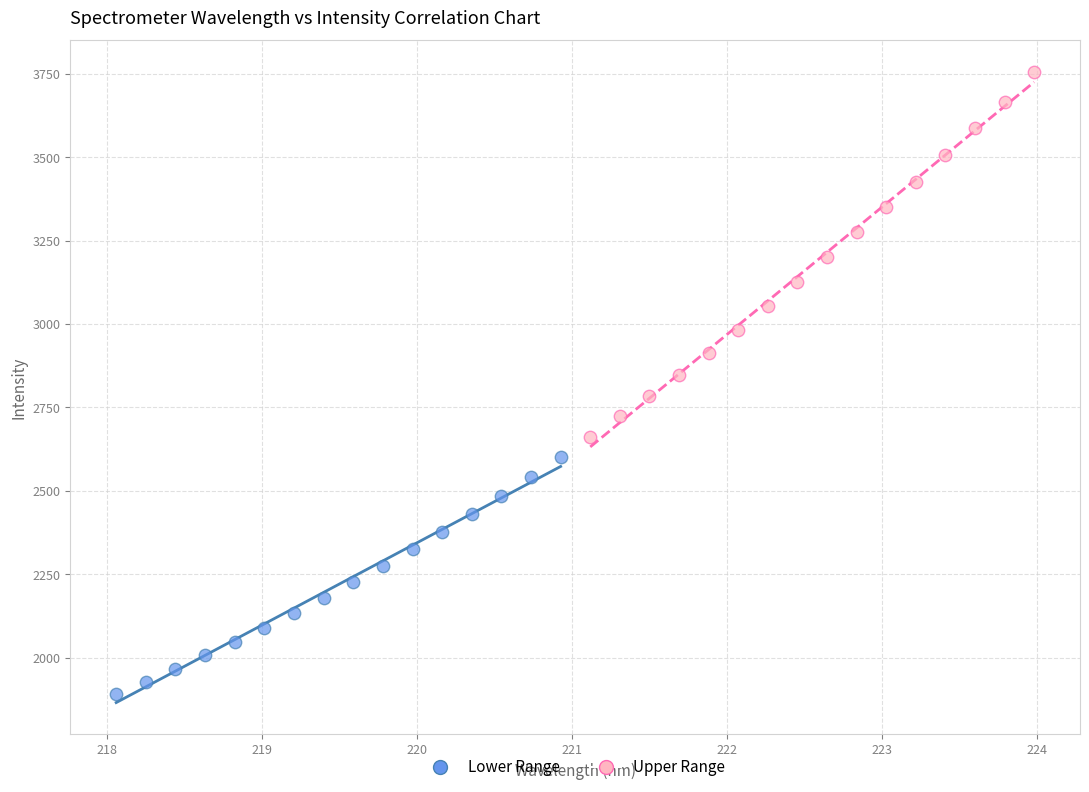

Which series reaches the maximum Y coordinate?

Upper Range